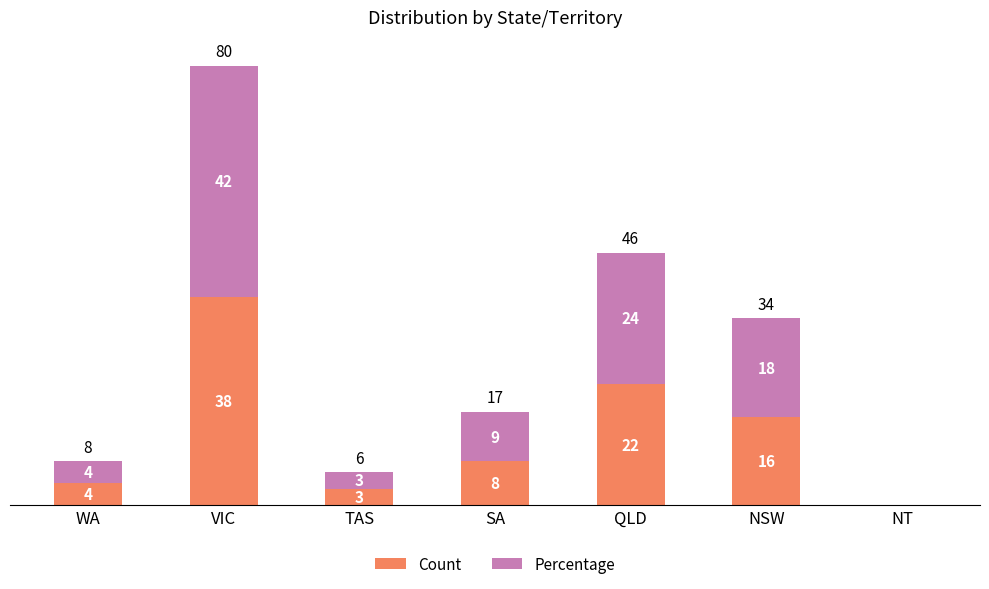

Where does the Count series first go above 8?

VIC